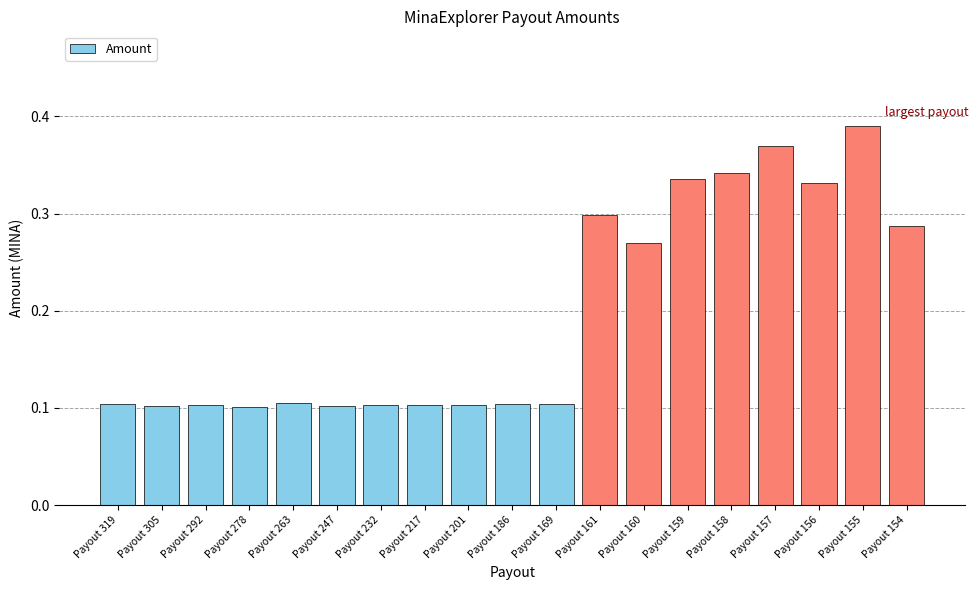

True or false: the data shows 0.1 at Payout 319.

True